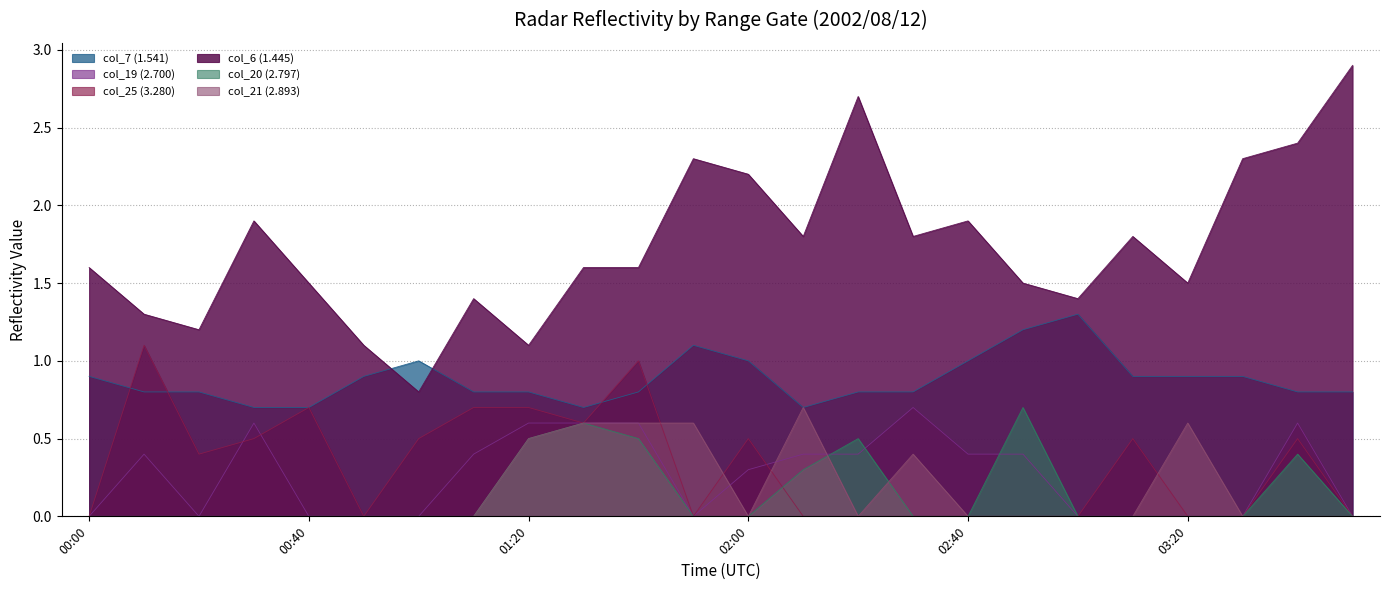

What is the label of the 8th point from the left?

2002/08/12 01:10